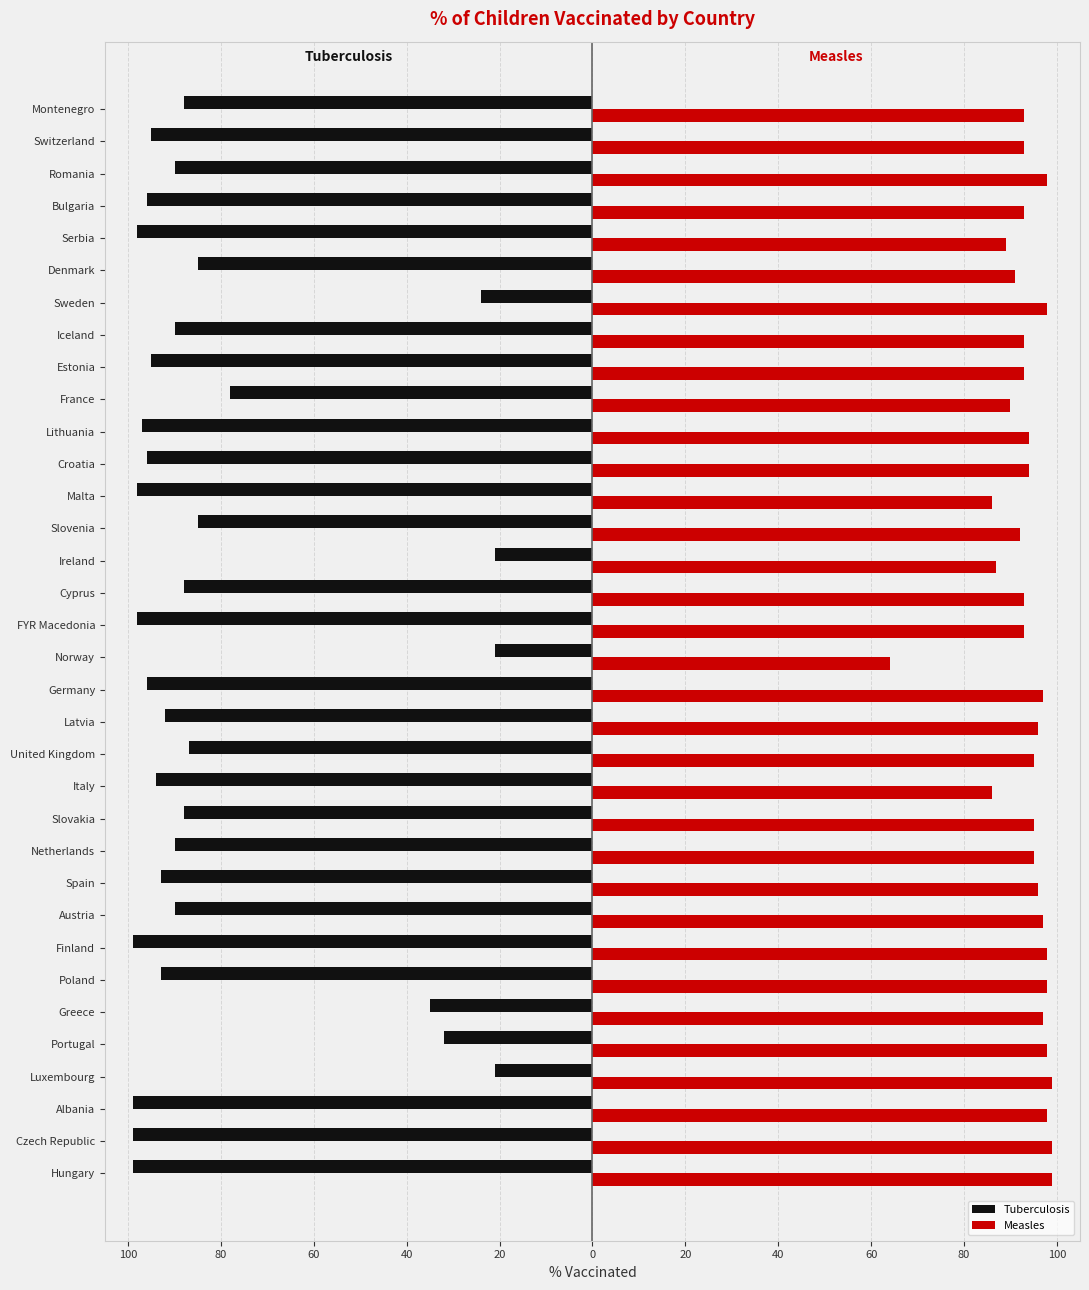

What are all the series names shown in the legend?

Tuberculosis, Measles